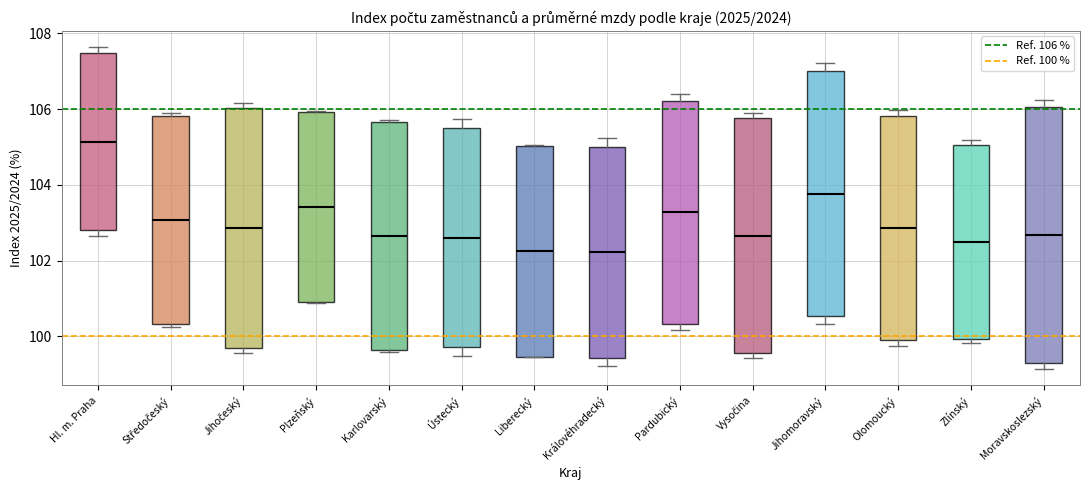

Reading left to right, transcribe this box plot: for each box, give where its median line is, the range the box spans, and where its two whiskers end, as read against the y-axis. The values are not printed on the chart, so give them approximately, as read against the axis.

Hl. m. Praha: median 105.2, box 102.8 to 107.4, whiskers 102.6 to 107.6
Středočeský: median 103.0, box 100.4 to 105.8, whiskers 100.2 to 106.0
Jihočeský: median 102.8, box 99.6 to 106.0, whiskers 99.6 (just below the box's lower edge) to 106.2
Plzeňský: median 103.4, box 101.0 to 106.0, whiskers 100.8 to 106.0
Karlovarský: median 102.6, box 99.6 to 105.6, whiskers 99.6 to 105.8
Ústecký: median 102.6, box 99.8 to 105.4, whiskers 99.4 to 105.8
Liberecký: median 102.2, box 99.4 to 105.0, whiskers 99.4 to 105.0
Královéhradecký: median 102.2, box 99.4 to 105.0, whiskers 99.2 to 105.2
Pardubický: median 103.2, box 100.4 to 106.2, whiskers 100.2 to 106.4
Vysočina: median 102.6, box 99.6 to 105.8, whiskers 99.4 to 105.8 (just above the box's upper edge)
Jihomoravský: median 103.8, box 100.6 to 107.0, whiskers 100.4 to 107.2
Olomoucký: median 102.8, box 100.0 to 105.8, whiskers 99.8 to 106.0
Zlínský: median 102.6, box 100.0 to 105.0, whiskers 99.8 to 105.2
Moravskoslezský: median 102.6, box 99.2 to 106.0, whiskers 99.2 (just below the box's lower edge) to 106.2